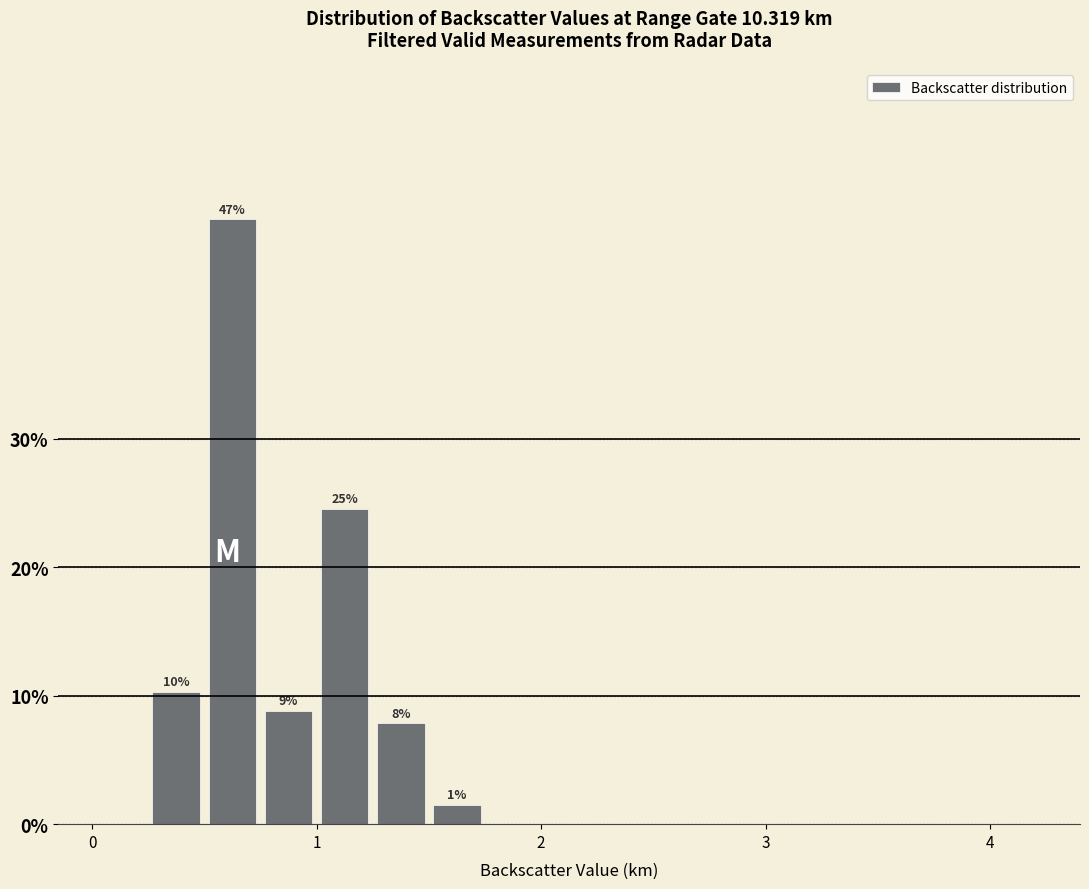

Around what value on the x-axis is the tallest bar? Give the approximate position of its centre, as read against the axis.

0.6